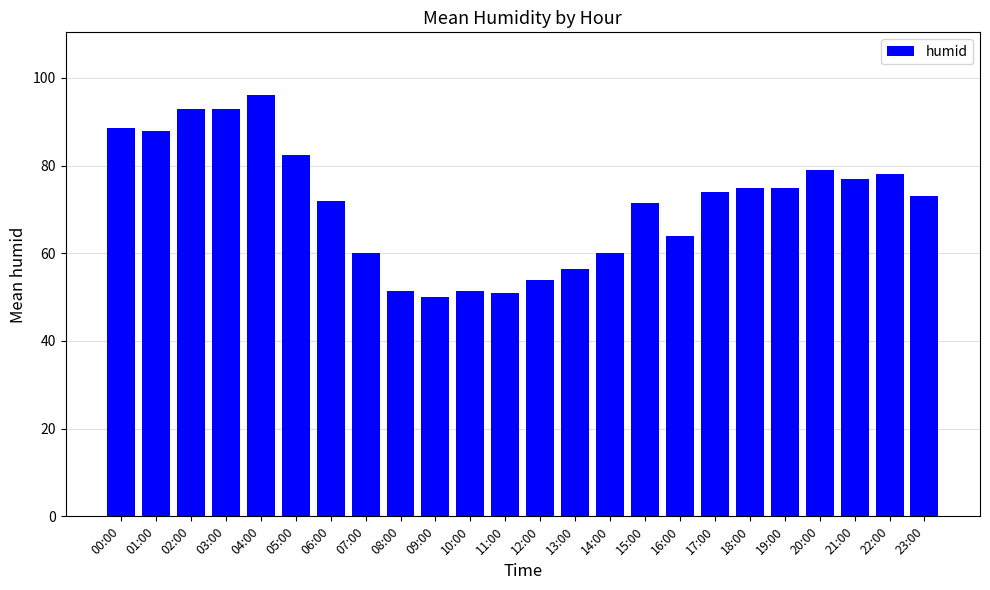

How many bars are there in total?

24